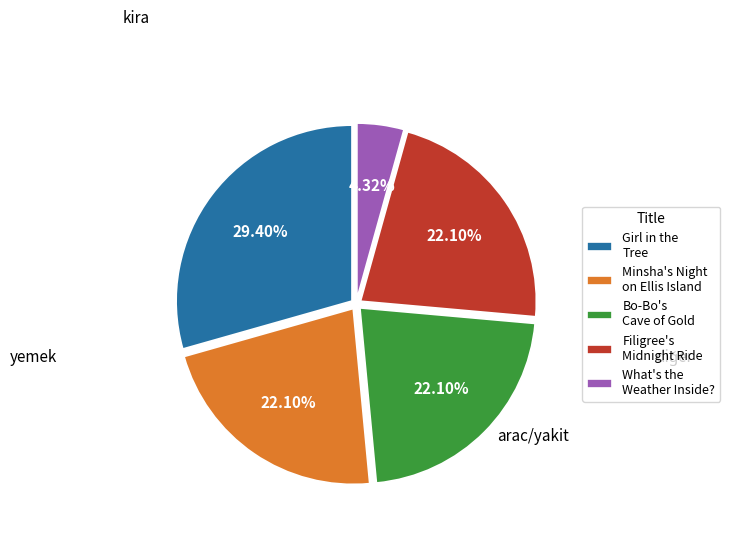

Which has a higher value, What's the Weather Inside? or Filigree's Midnight Ride?

Filigree's Midnight Ride